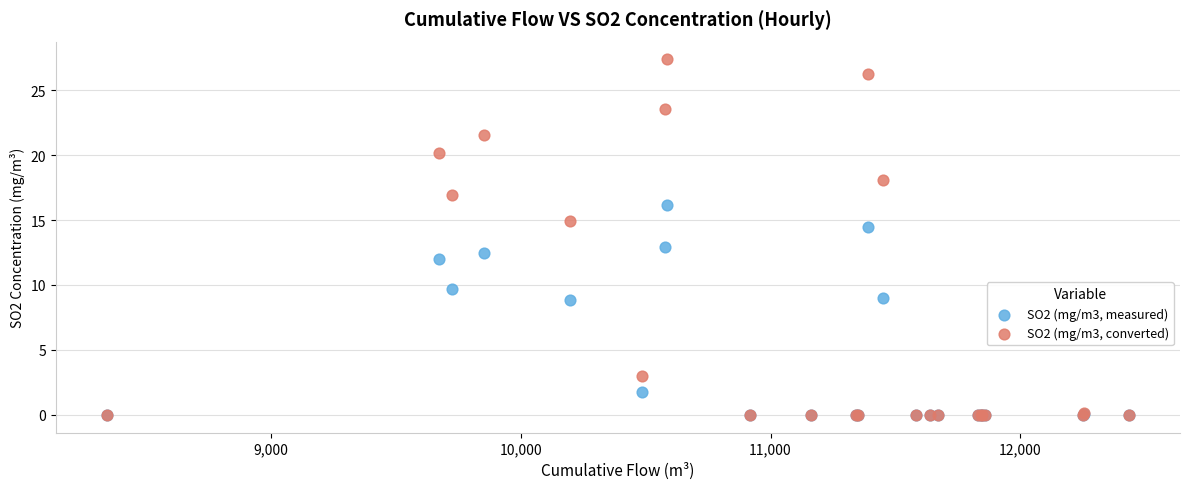

Which series reaches the maximum Y coordinate?

SO2 (mg/m3, converted)